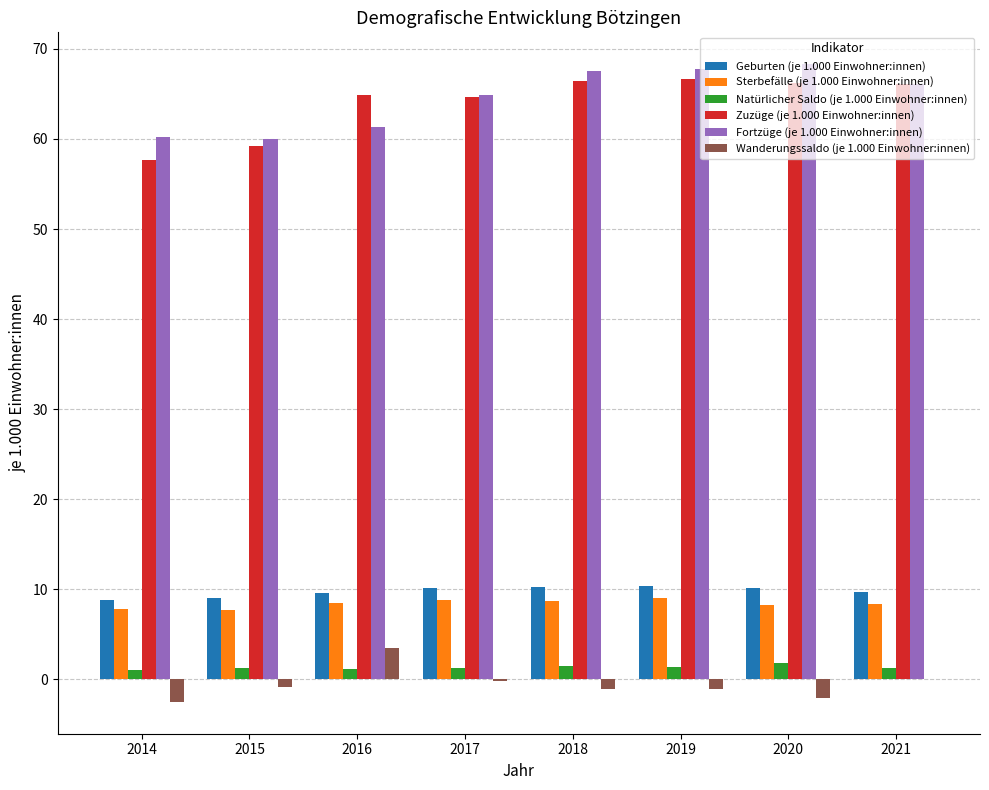

What are all the series names shown in the legend?

Geburten (je 1.000 Einwohner:innen), Sterbefälle (je 1.000 Einwohner:innen), Natürlicher Saldo (je 1.000 Einwohner:innen), Zuzüge (je 1.000 Einwohner:innen), Fortzüge (je 1.000 Einwohner:innen), Wanderungssaldo (je 1.000 Einwohner:innen)